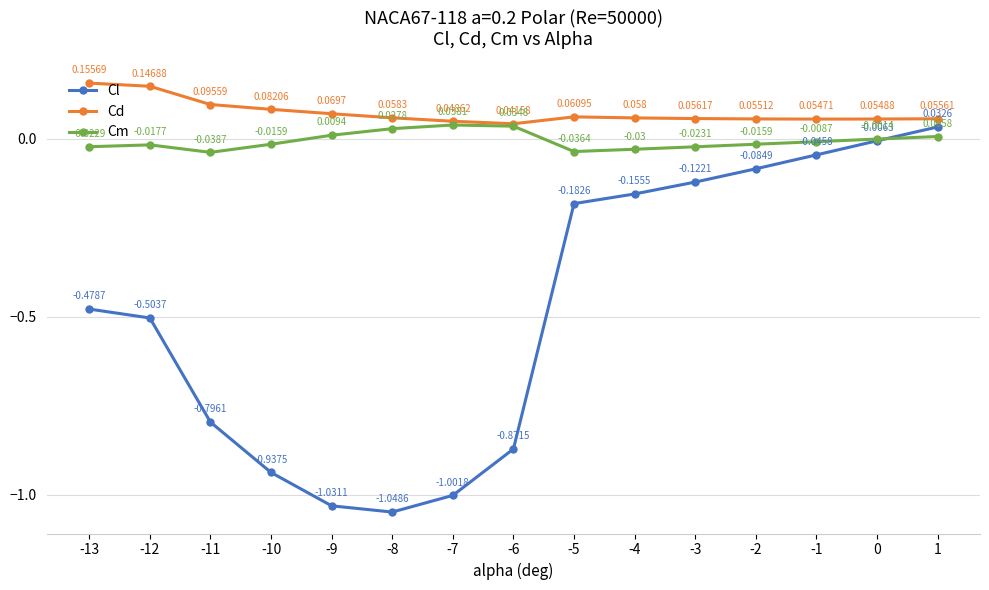

True or false: Cd and Cl intersect in this chart.

False